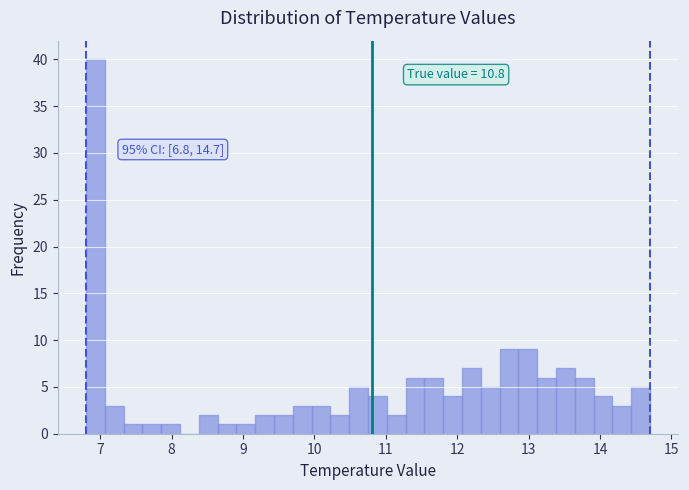

Around what value on the x-axis is the tallest bar? Give the approximate position of its centre, as read against the axis.

6.9